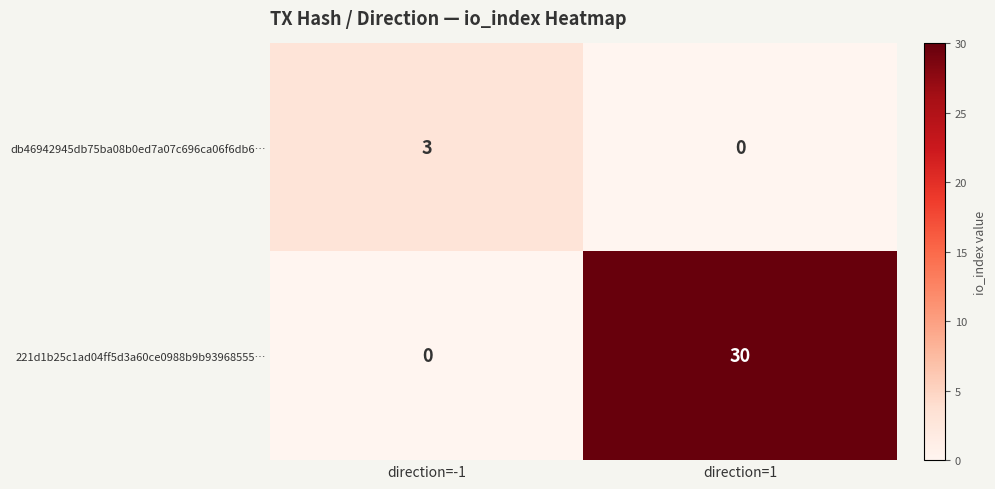

Reading left to right, what are all the values shown in this chart?

db46942945db75ba08b0ed7a07c696ca06f6db6…: 3	0
221d1b25c1ad04ff5d3a60ce0988b9b93968555…: 0	30